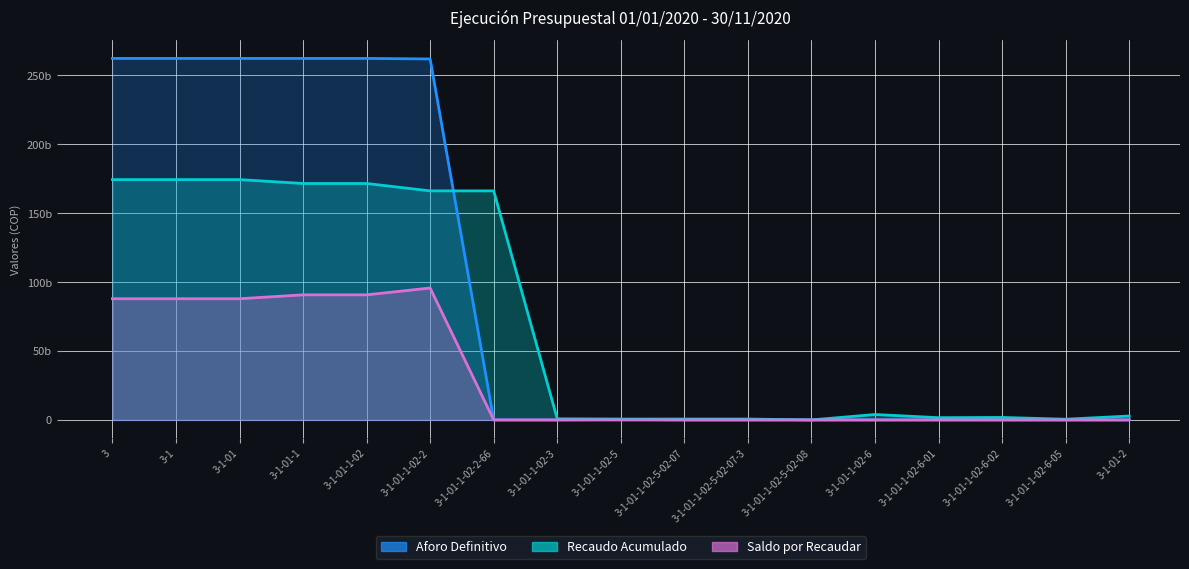

Which series has the largest total across all categories?

Aforo Definitivo